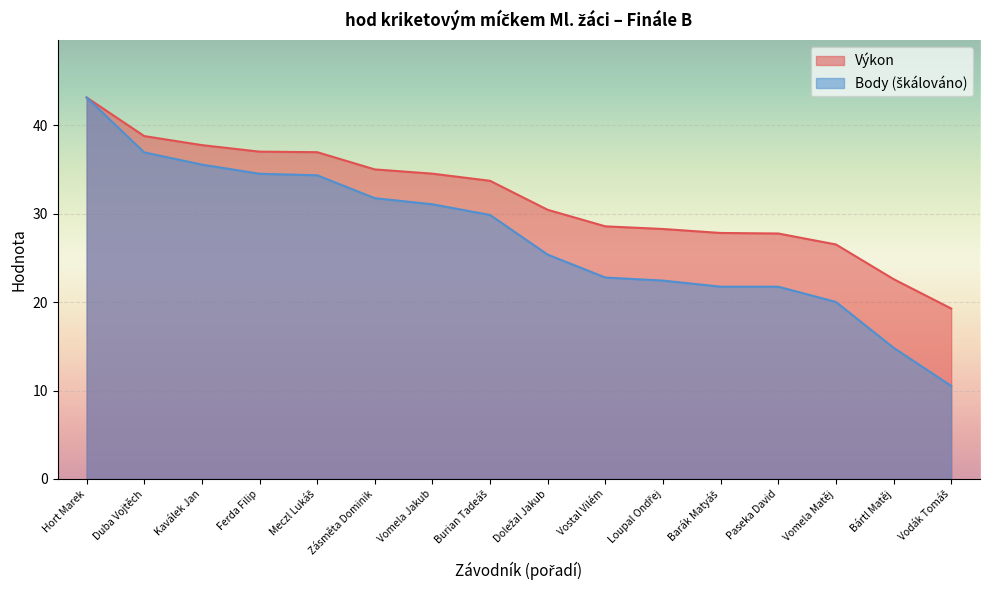

Which category has the highest value in the Body series?

Hort Marek